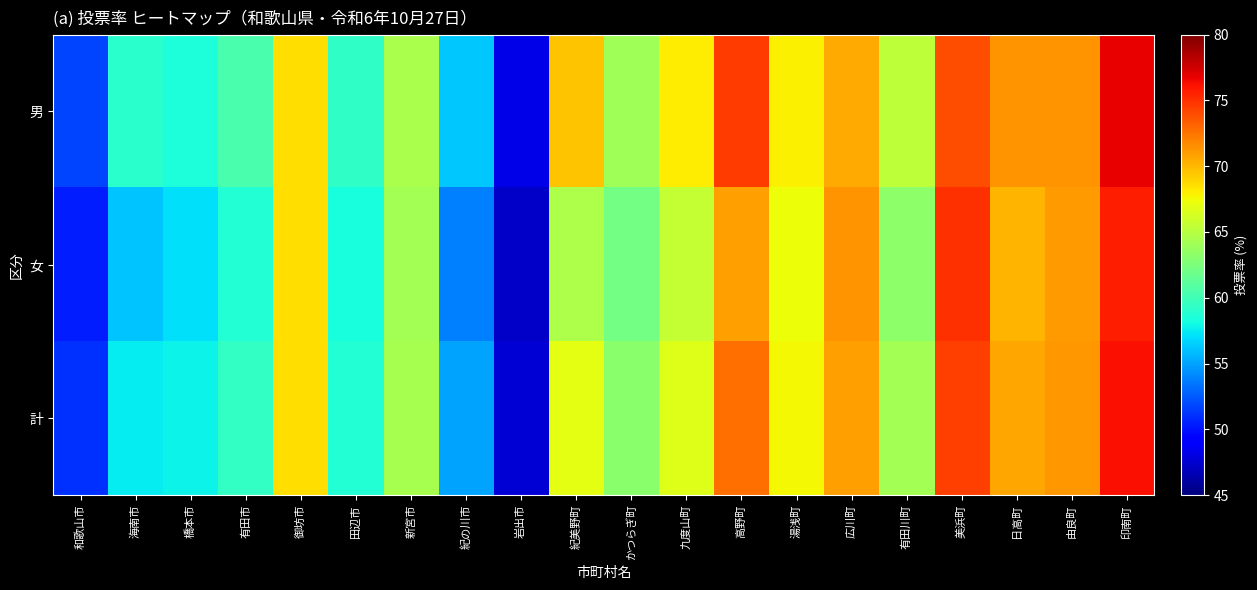

Which category has the highest value across all series?

印南町